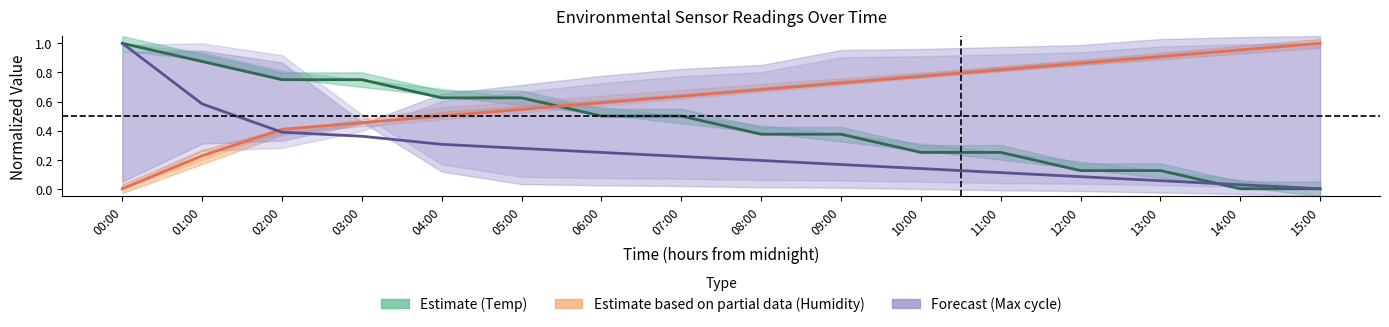

Where is Forecast (Max cycle) nearest to the value 0?

15:00